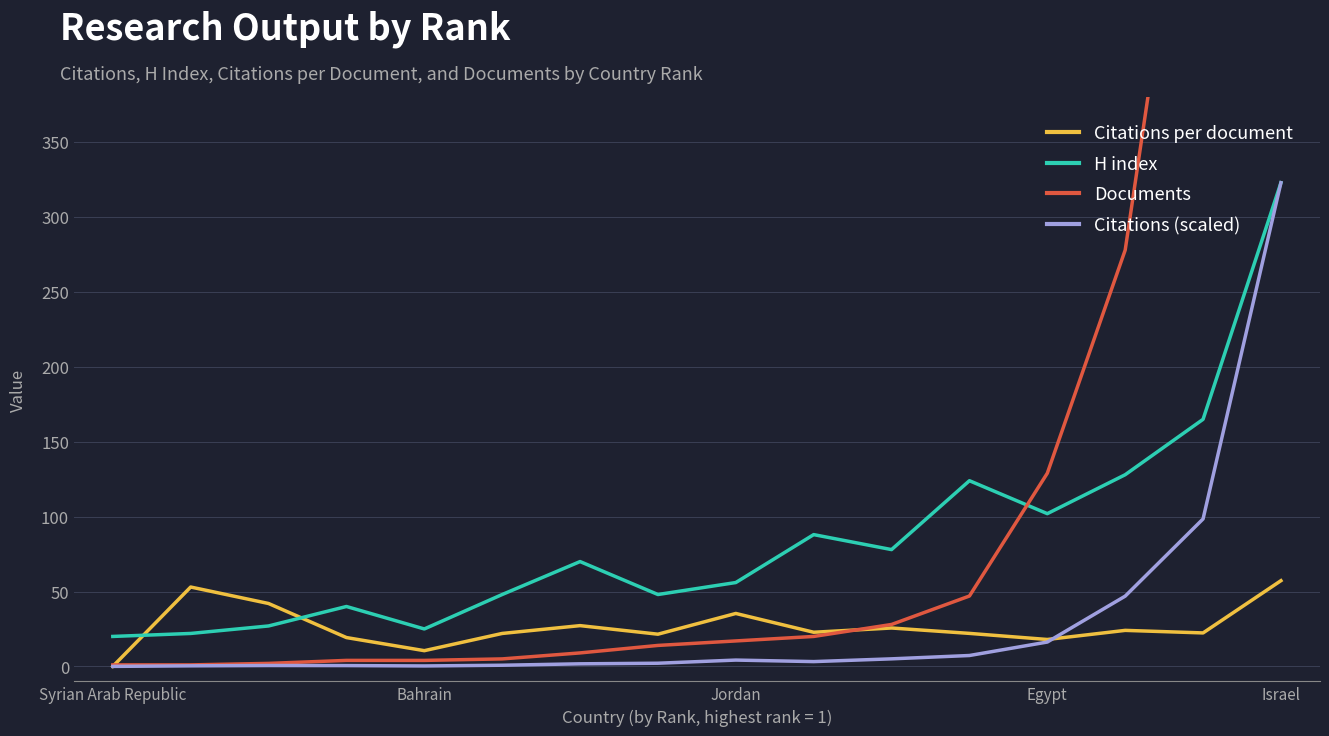

Reading left to right, list all the values displayed in this chart.

Citations per document: 0.0	53.0	42.0	19.2	10.5	22.0	27.2	21.5	35.4	22.8	25.6	22.0	18.0	24.1	22.4	57.2
H index: 20.0	22.0	27.0	40.0	25.0	48.0	70.0	48.0	56.0	88.0	78.0	124.0	102.0	128.0	165.0	323.0
Documents: 1.0	1.0	2.0	4.0	4.0	5.0	9.0	14.0	17.0	20.0	28.0	47.0	129.0	278.0	628.0	804.0
Citations (scaled): 0.0	0.4	0.6	0.5	0.3	0.8	1.7	2.1	4.2	3.2	5.0	7.3	16.3	46.9	98.5	323.0